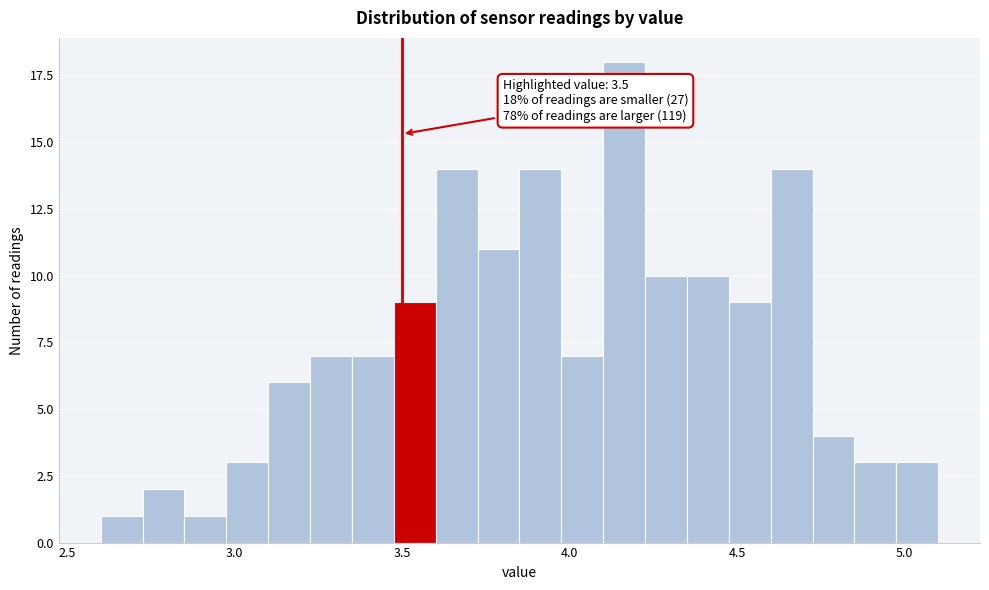

Read against the x-axis, roughly where is the centre of the tallest bar?

4.15